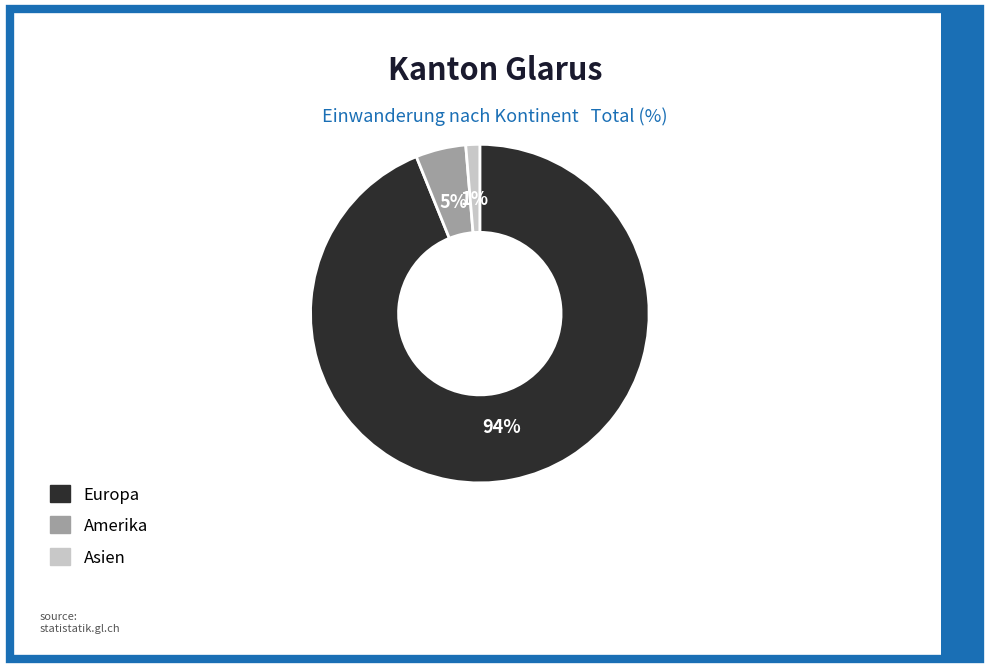

Does any single category account for the majority?

Yes